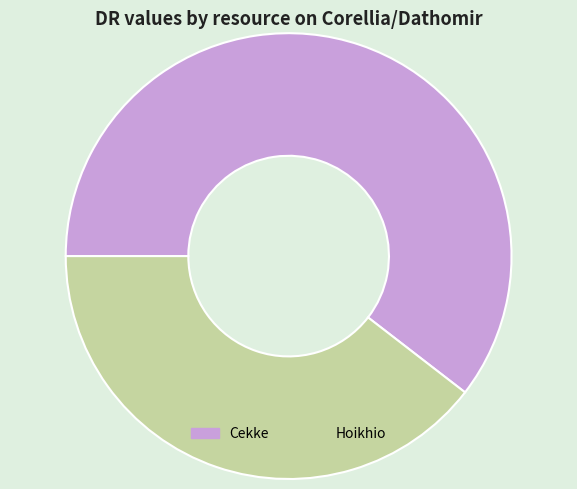

Approximately how many times larger is the value at Hoikhio compared to Cekke?

0.7